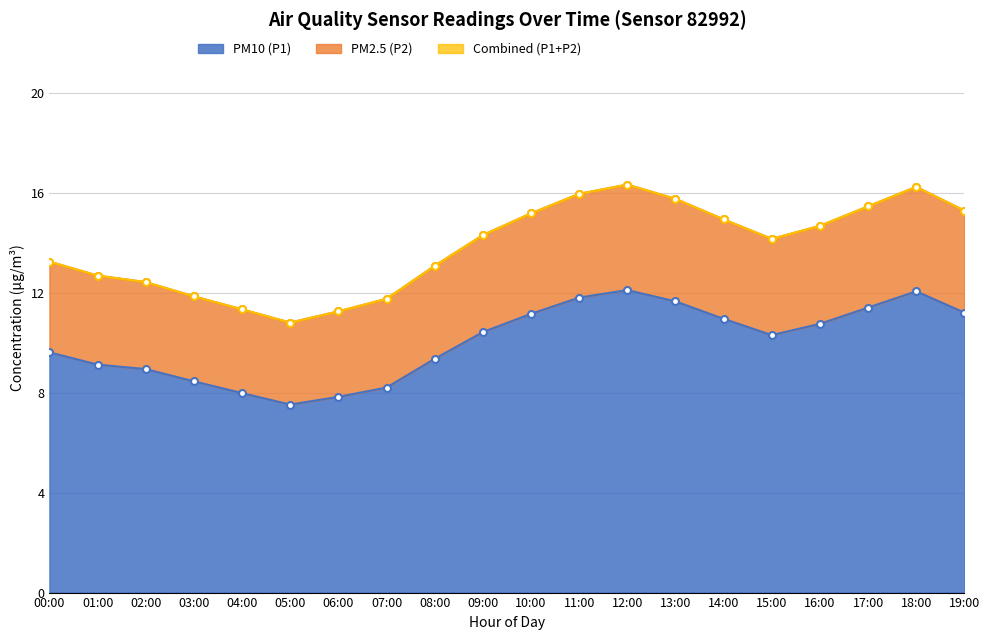

True or false: Combined (P1+P2) and PM10 (P1) cross at least once.

False